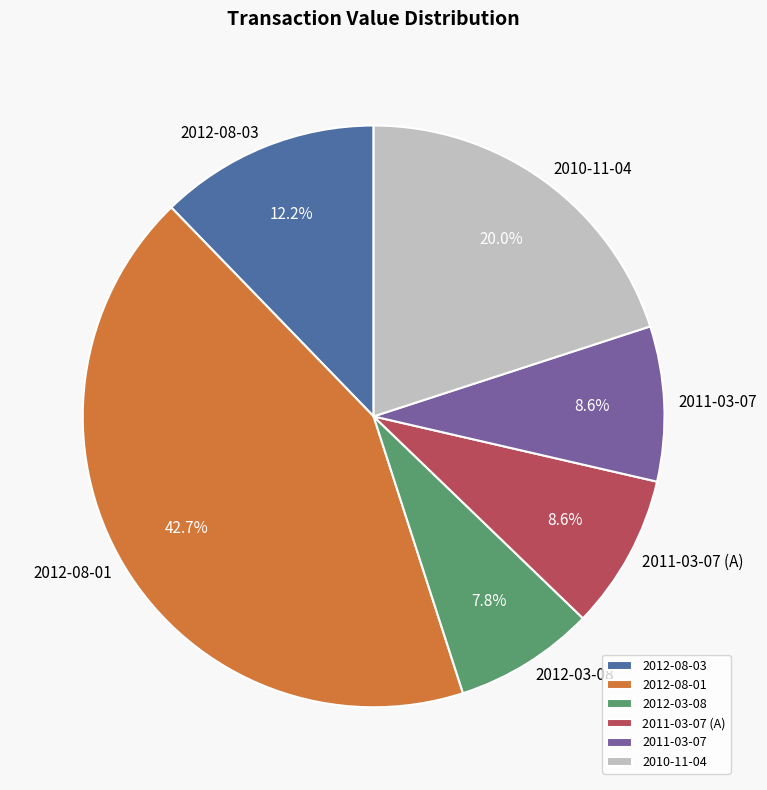

Does 2012-08-03 account for over 50% of the chart?

No